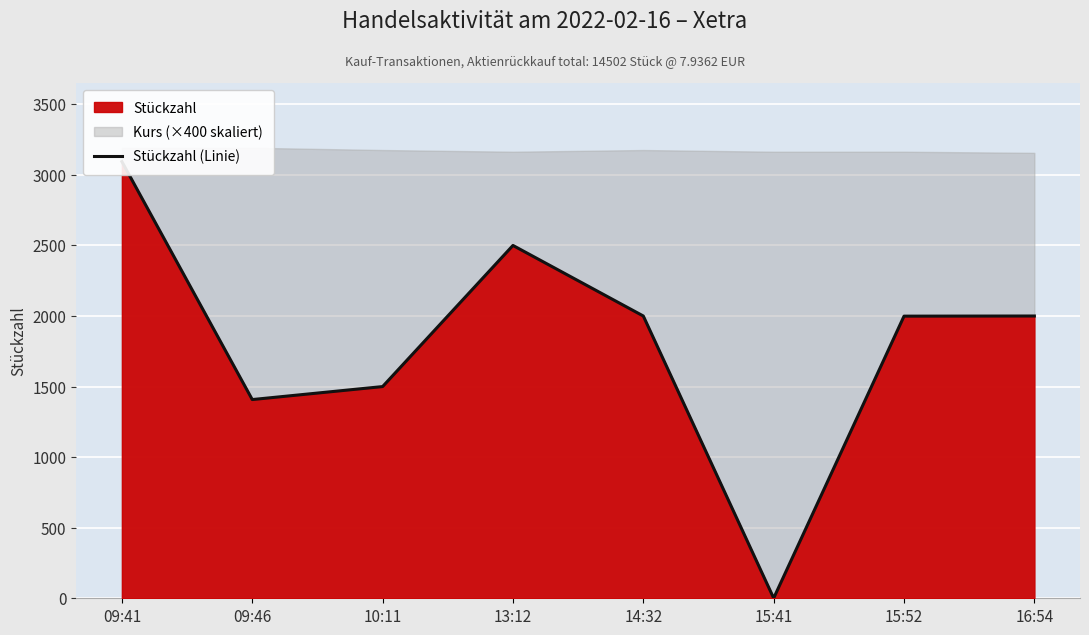

Approximately how many times larger is the value at 09:41 compared to 09:46?

2.2